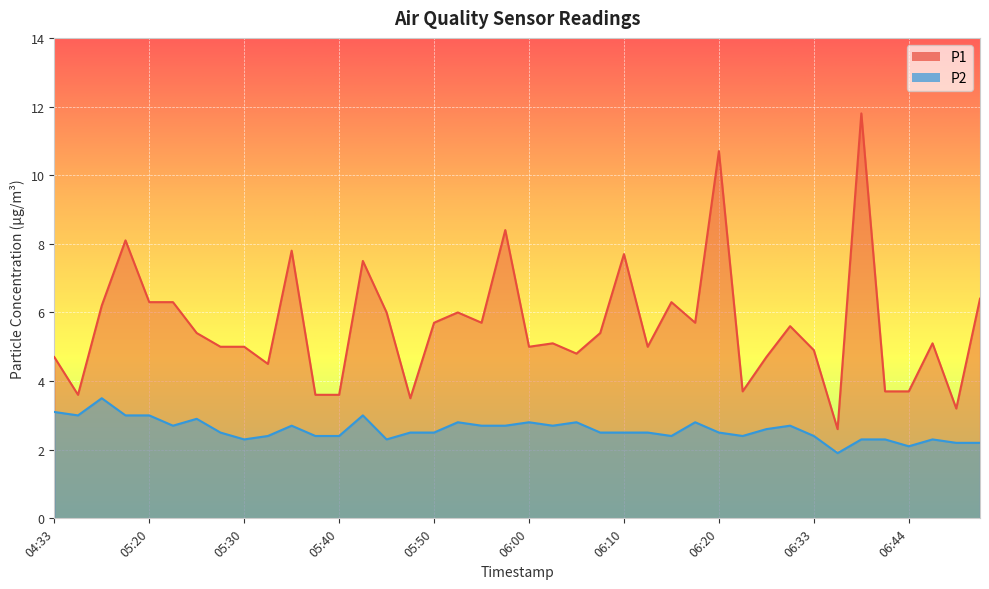

What is the difference between the second highest and second lowest values in the P2 series?

1.0